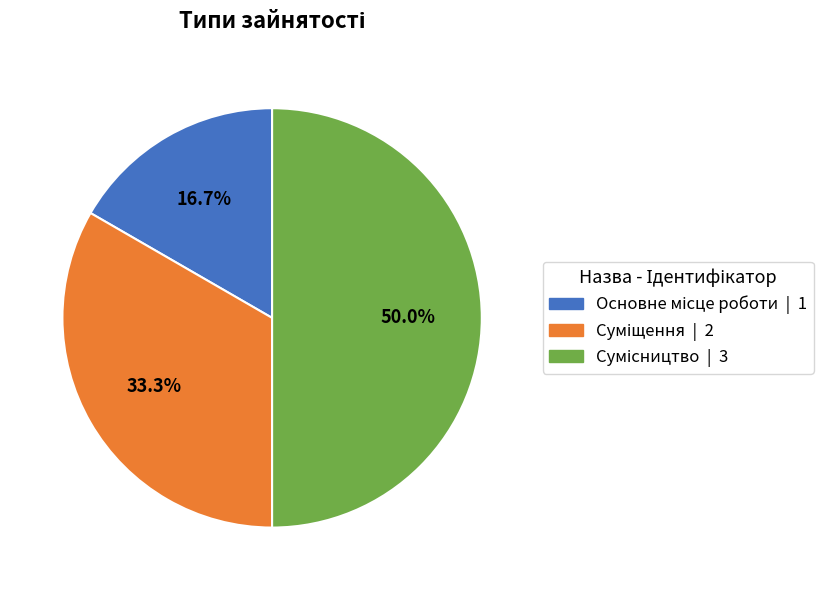

Does any single category account for the majority?

No